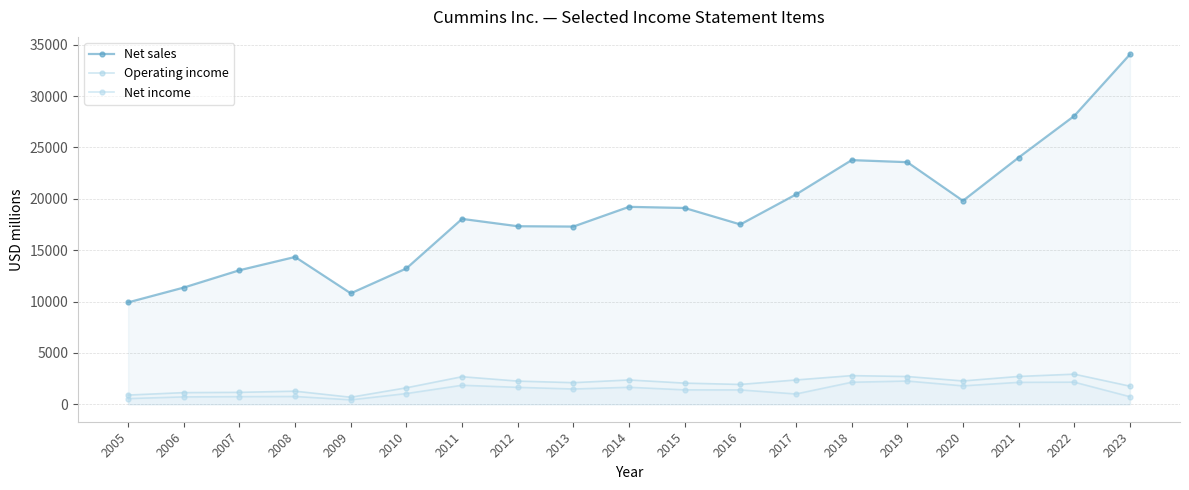

Which series has the largest total across all categories?

Net sales